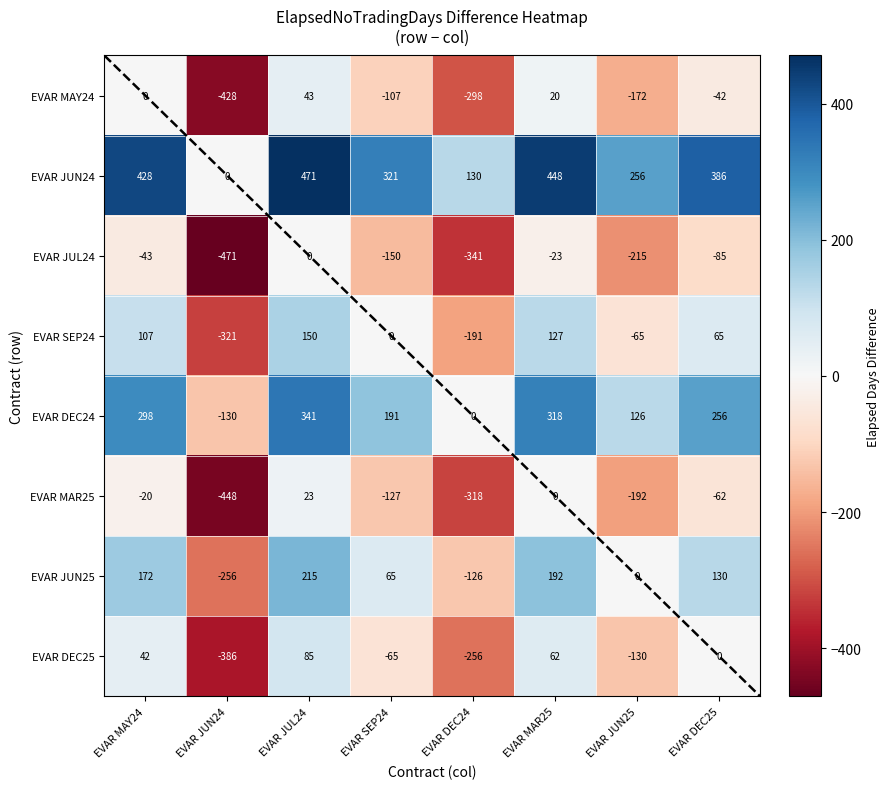

At which label does EVAR MAY24 first exceed -42?

EVAR MAY24